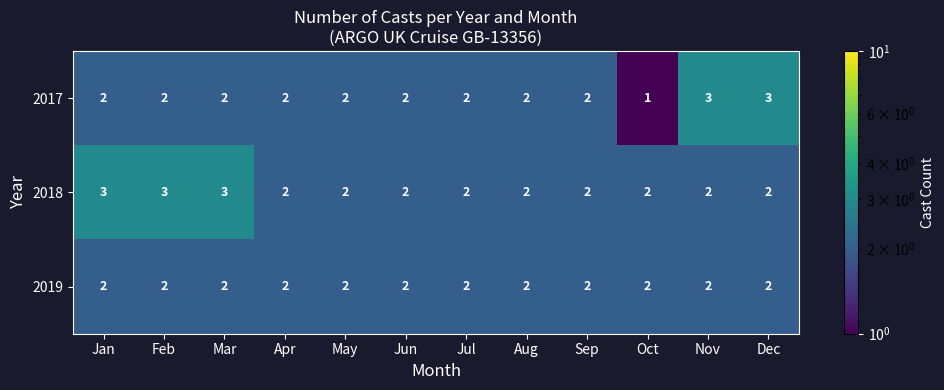

The 2017 series shows 1 at Jun. True or false?

False